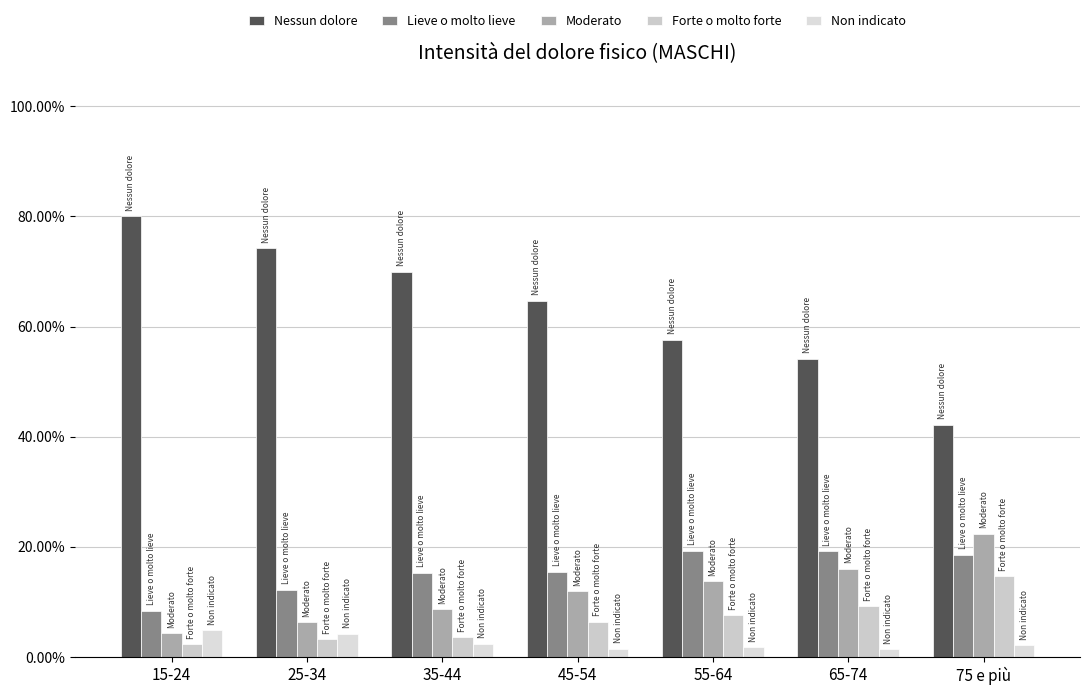

At which label is Moderato closest to 13?

55-64